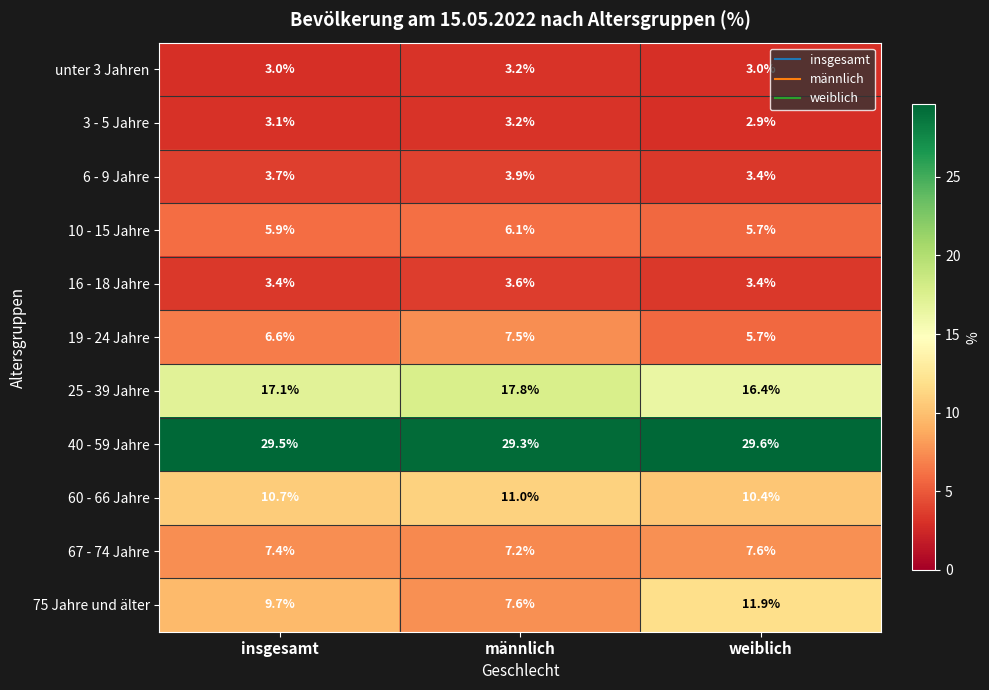

At which category is the sum across all series the highest?

männlich